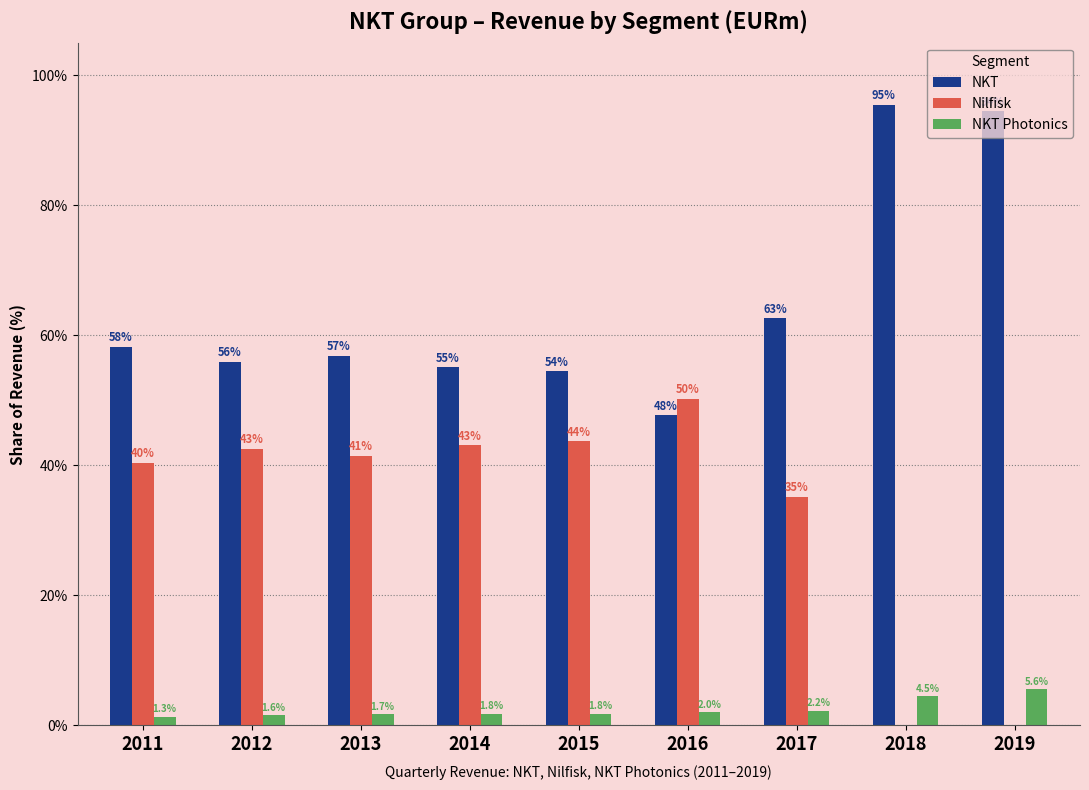

Read the NKT value at 2017.

62.6